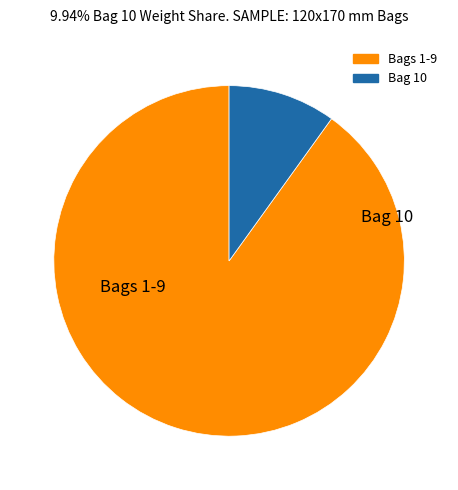

Is there any slice that represents more than half of the pie?

Yes